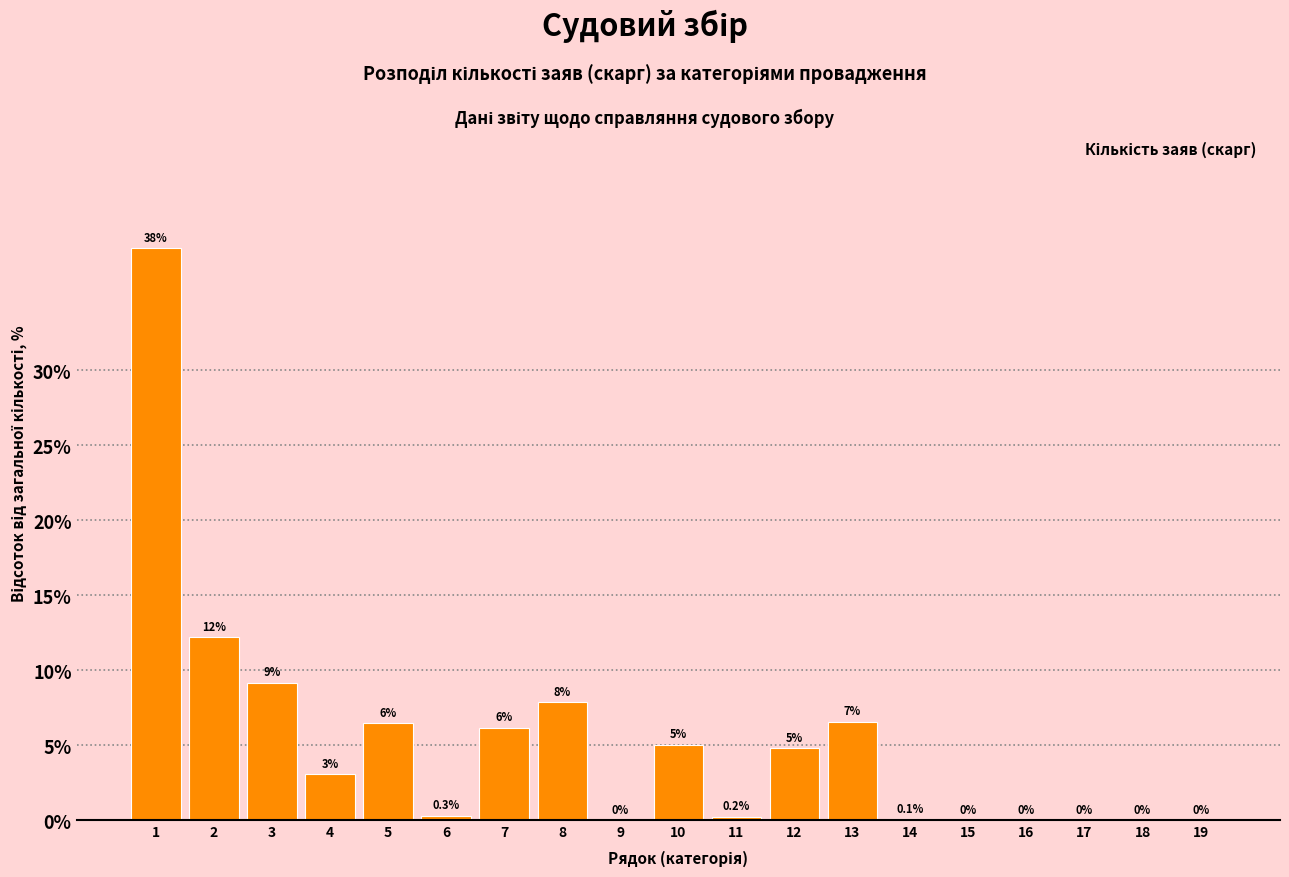

Read the value at 3.

9.2